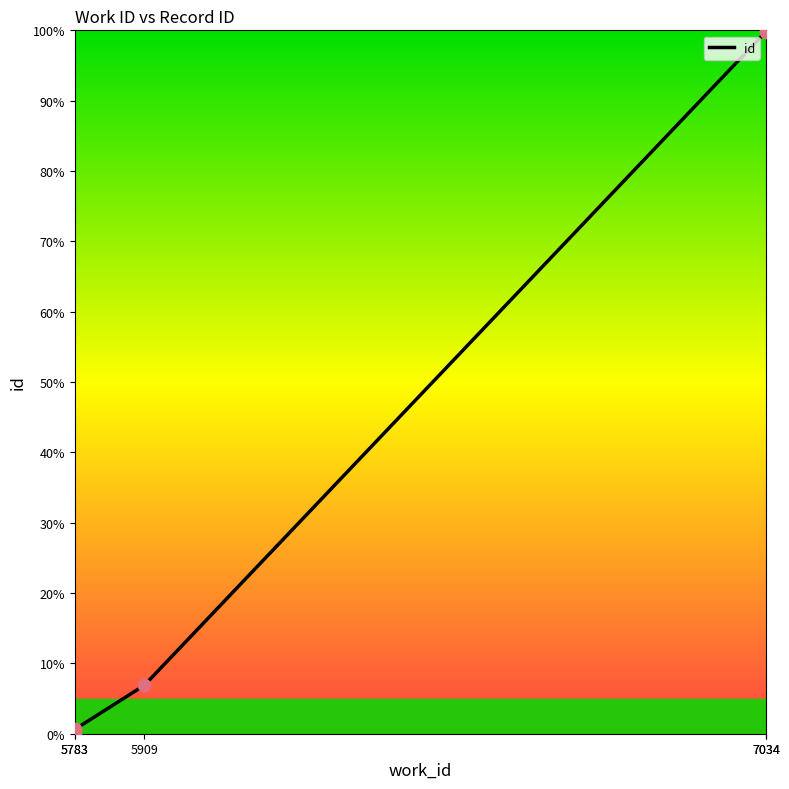

What is the ratio of the value at 5909 to the value at 7034?

0.1